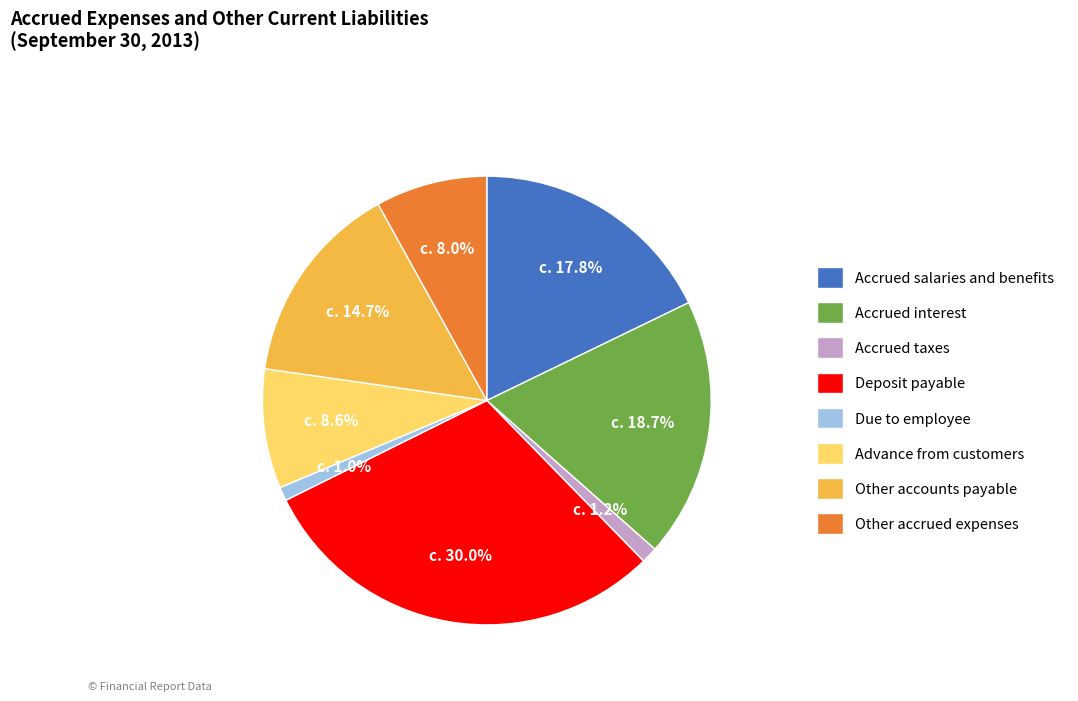

Between Deposit payable and Accrued taxes, which is larger?

Deposit payable